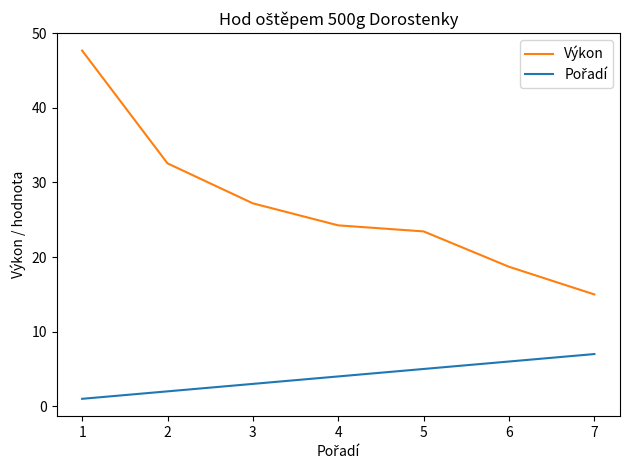

The Výkon series shows 35.6 at 3. True or false?

False